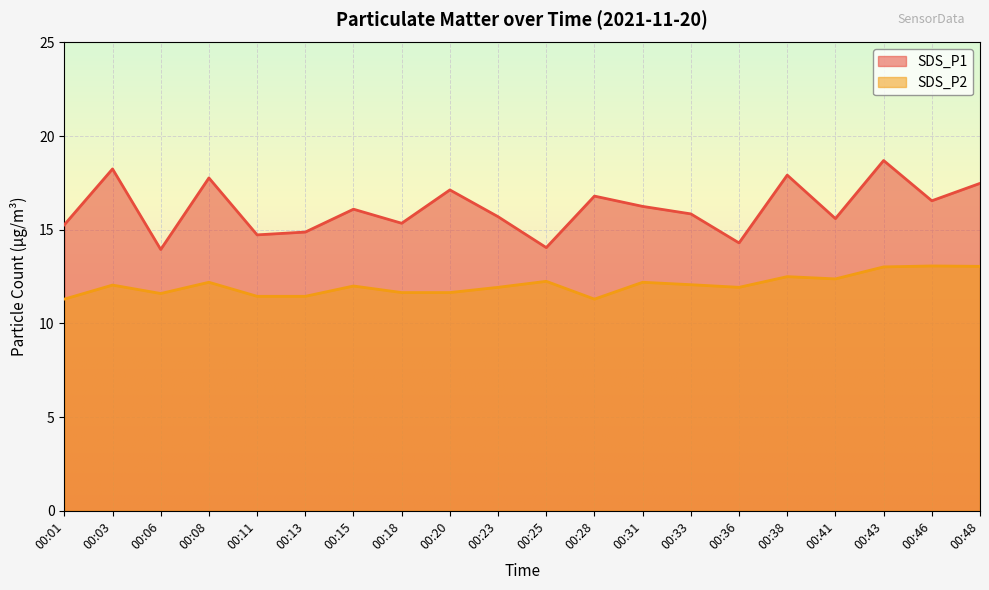

What is the average value of the SDS_P2 series?

12.1